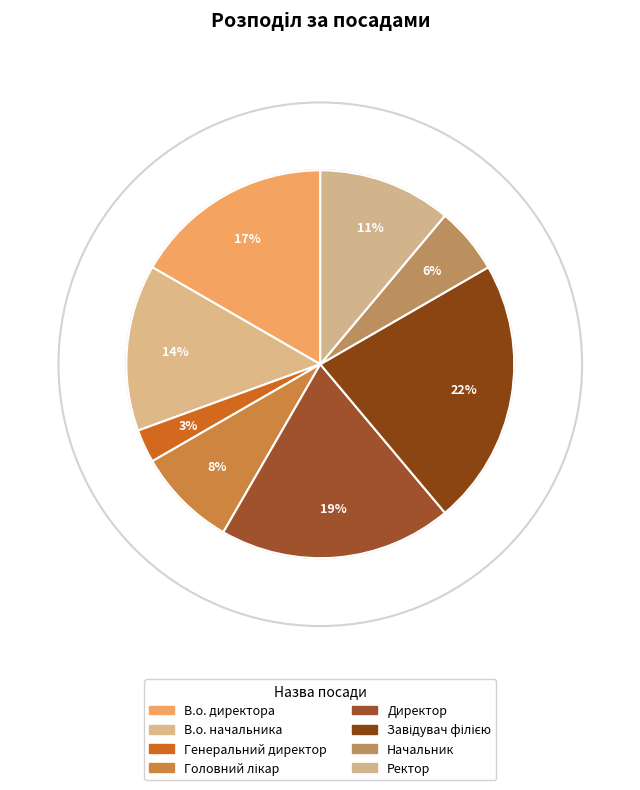

Between Ректор and Завідувач філією, which is larger?

Завідувач філією